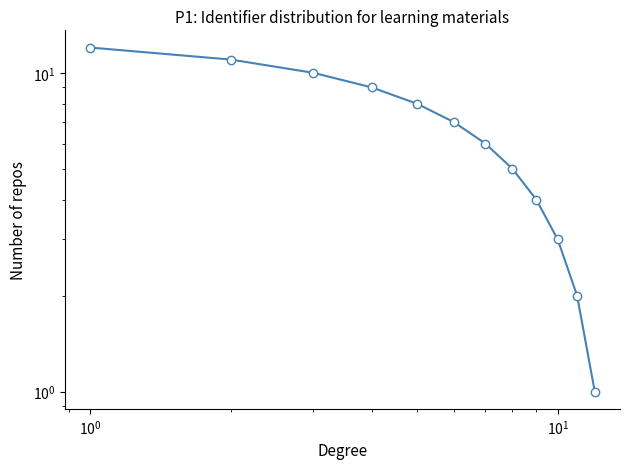

Does the chart have visible grid lines?

No